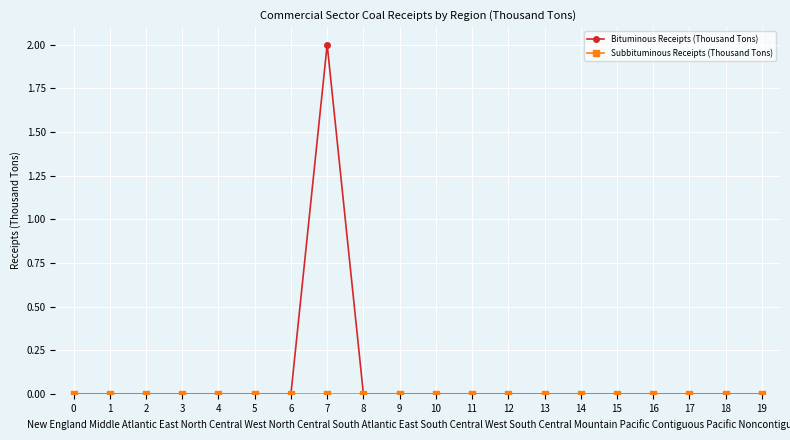

At which category is the sum across all series the highest?

7